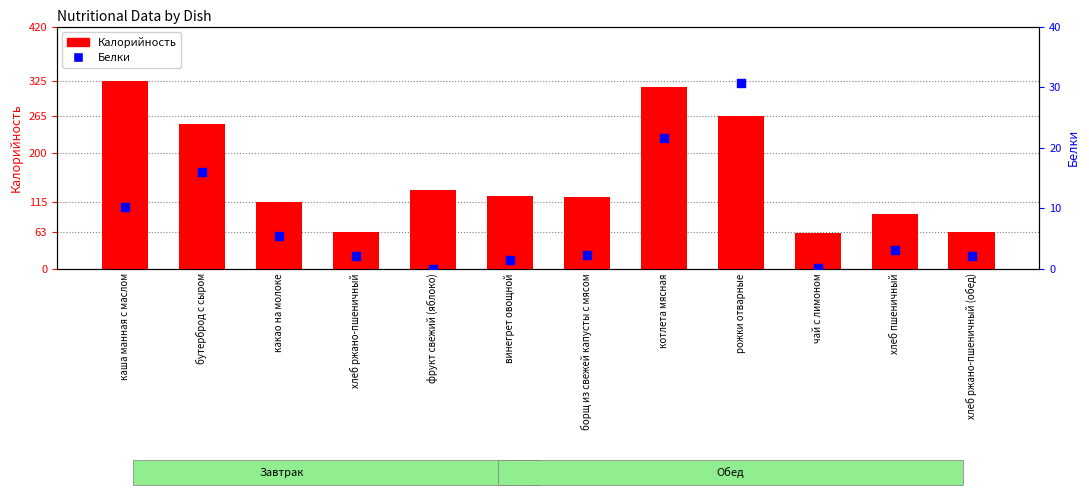

Which series contains the highest Y value?

Калорийность